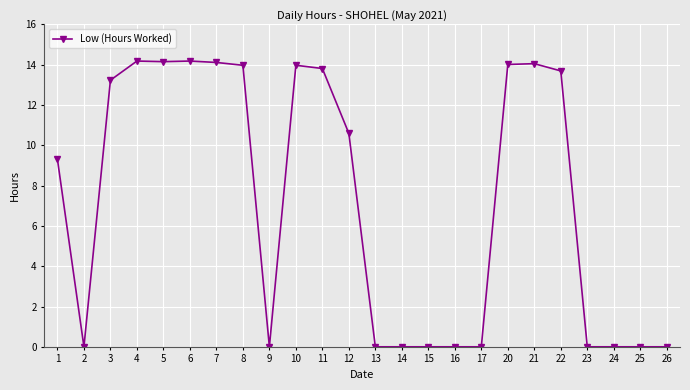

Count the number of values greater than 10.

12